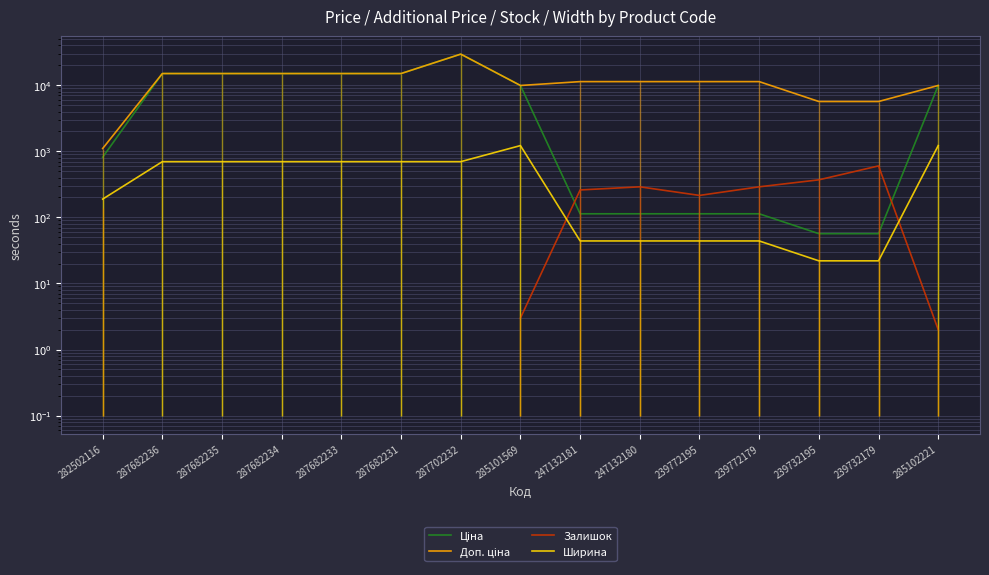

Between 282502116 and 239772195, which series saw the biggest shift?

Доп. ціна